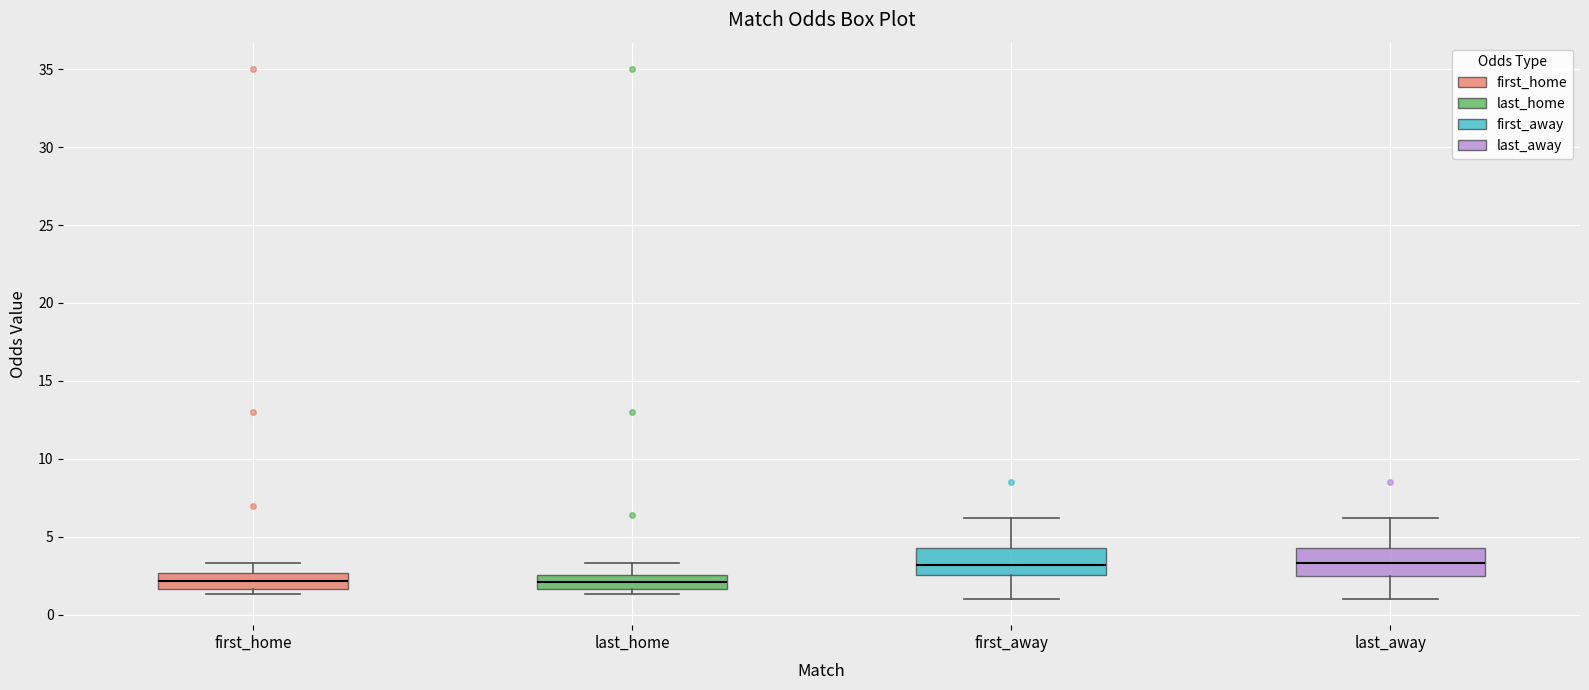

Reading left to right, transcribe this box plot: for each box, give where its median line is, the range the box spans, and where its two whiskers end, as read against the y-axis. The values are not printed on the chart, so give them approximately, as read against the axis.

first_home: median 2.0, box 1.5 to 2.5, whiskers 1.5 (just below the box's lower edge) to 3.5
last_home: median 2.0, box 1.5 to 2.5, whiskers 1.5 (just below the box's lower edge) to 3.5
first_away: median 3.0, box 2.5 to 4.5, whiskers 1.0 to 6.0
last_away: median 3.5, box 2.5 to 4.5, whiskers 1.0 to 6.0